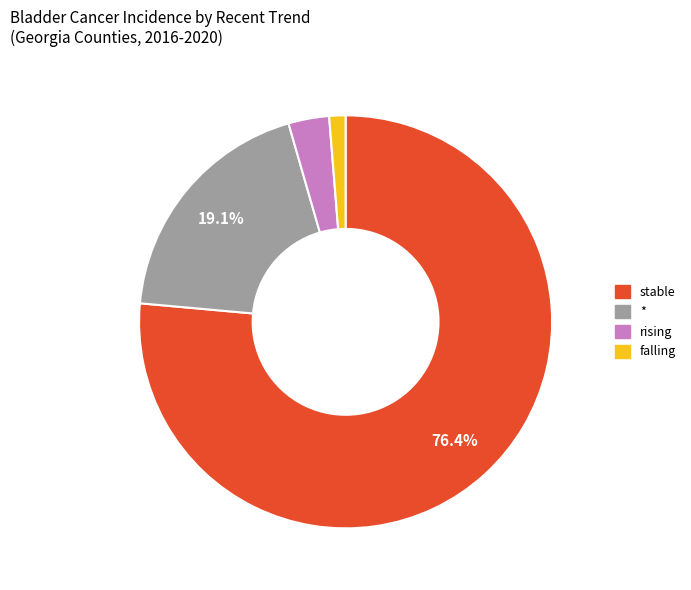

Count the number of slices in the pie.

4